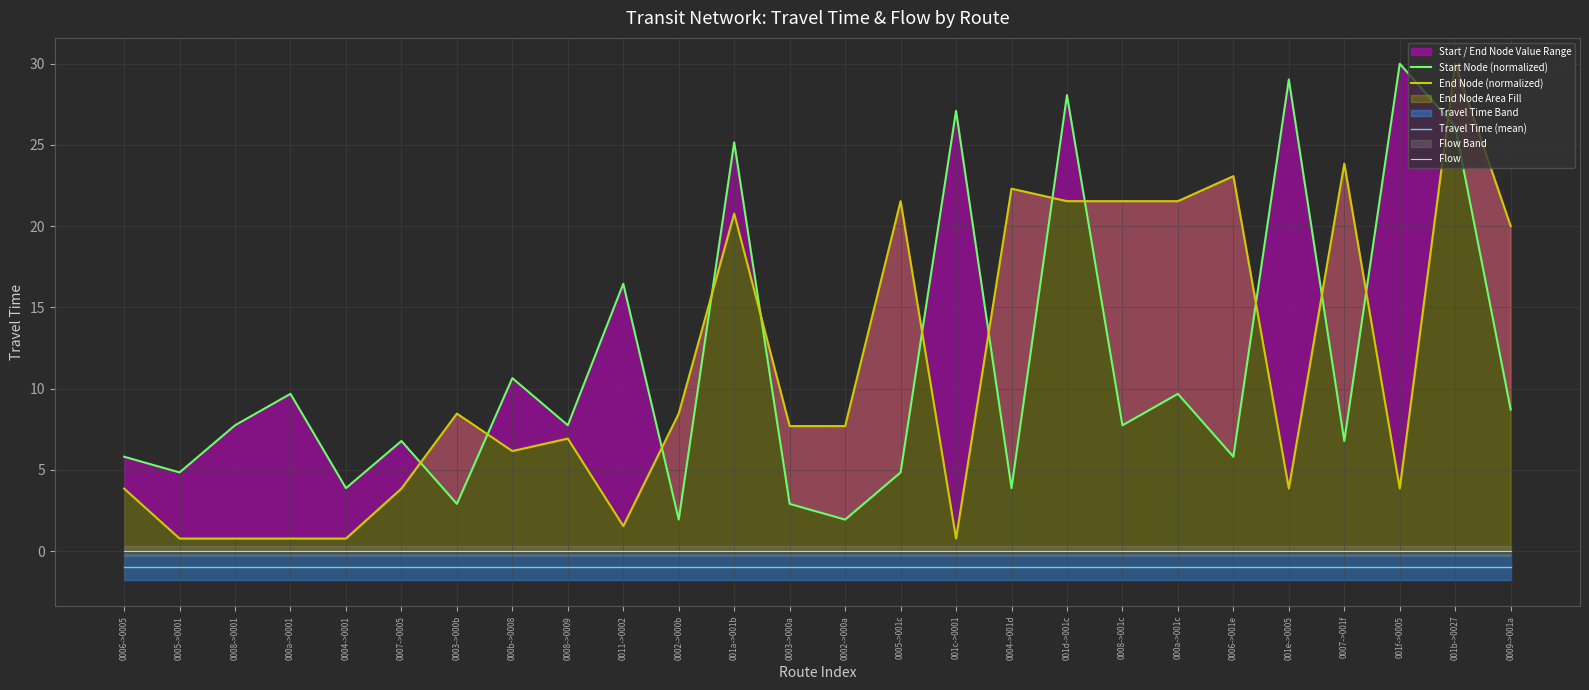

What is the label of the 18th point from the right?

0008->0009